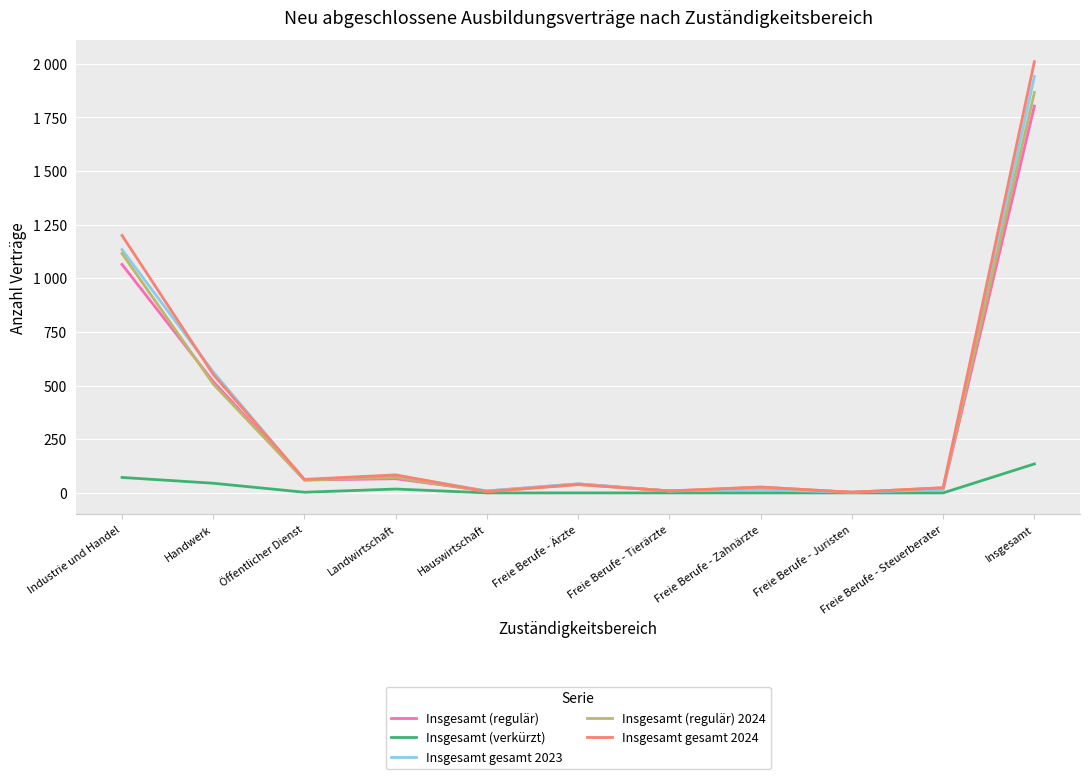

What is the value of the Insgesamt gesamt 2023 point at the 1st from the left?

1134